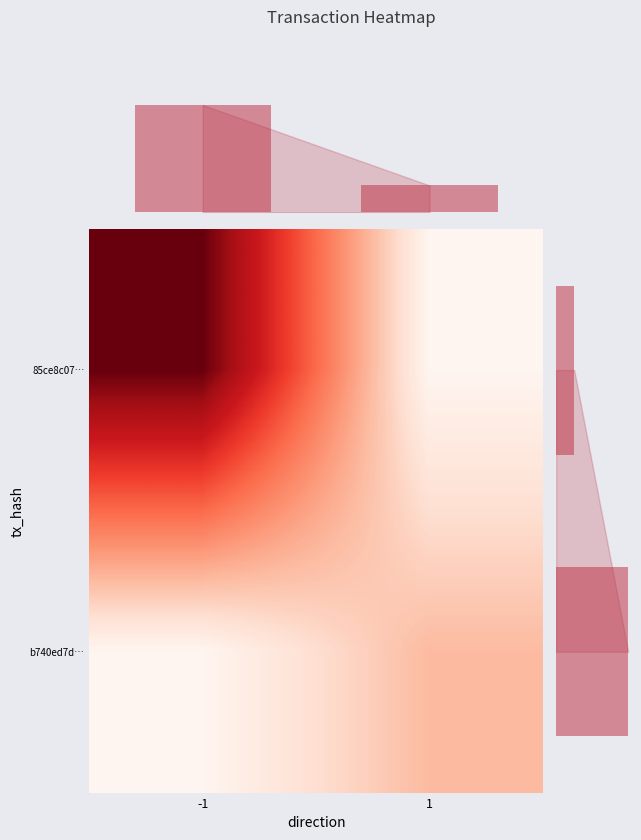

True or false: row_sums has a value of 4 at -1.

True